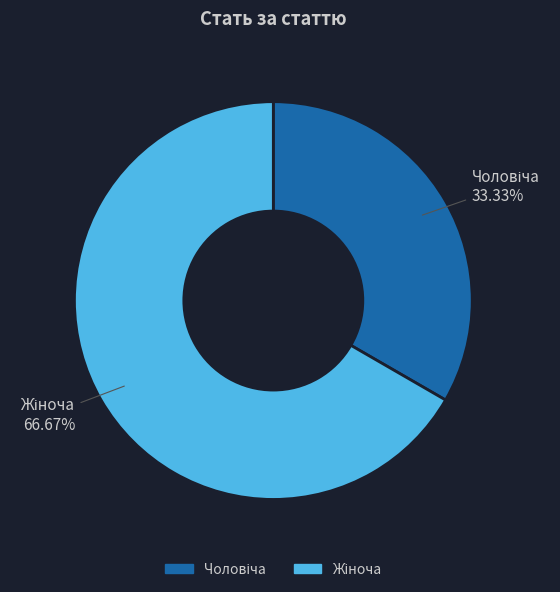

Is there a majority slice in this chart?

Yes